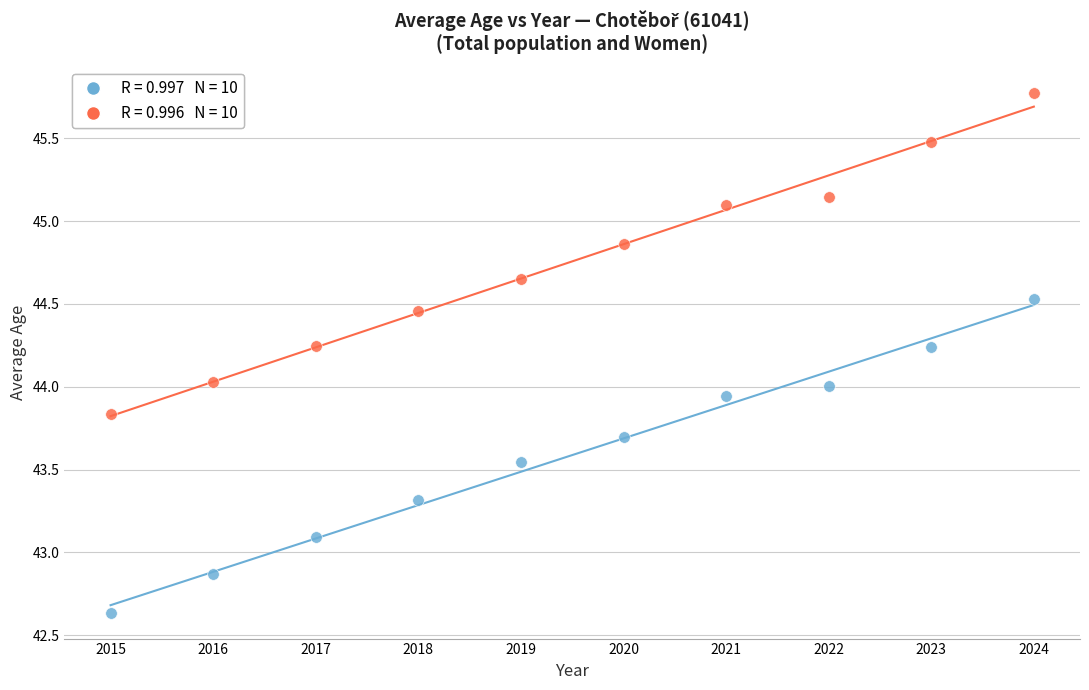

Across all data points, what is the range of Y values (max minus min)?

3.1